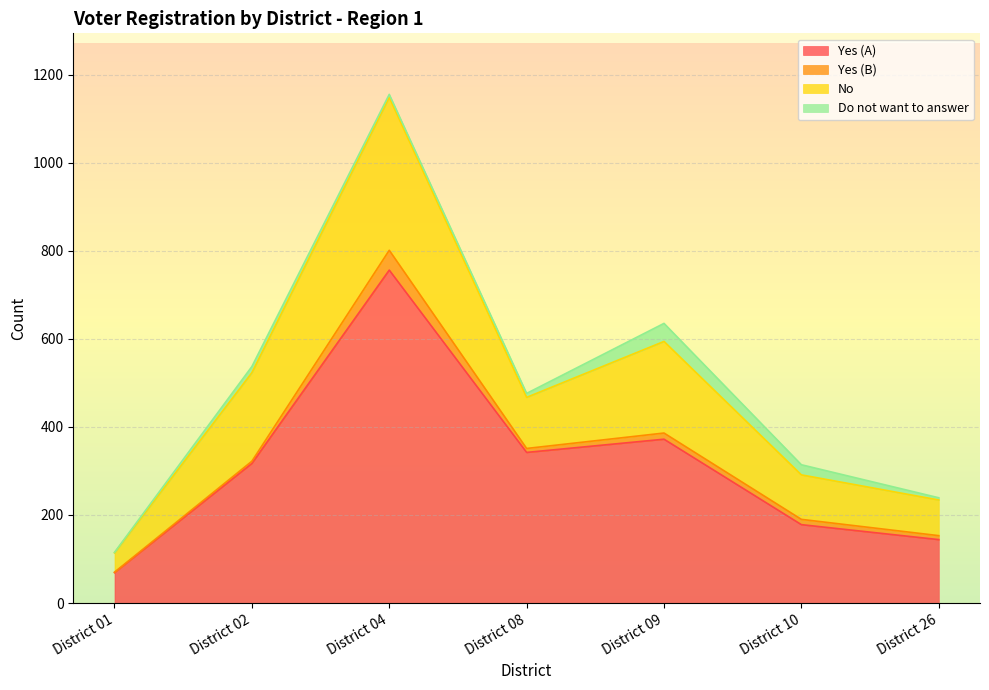

Between District 01 and District 04, which is larger?

District 04